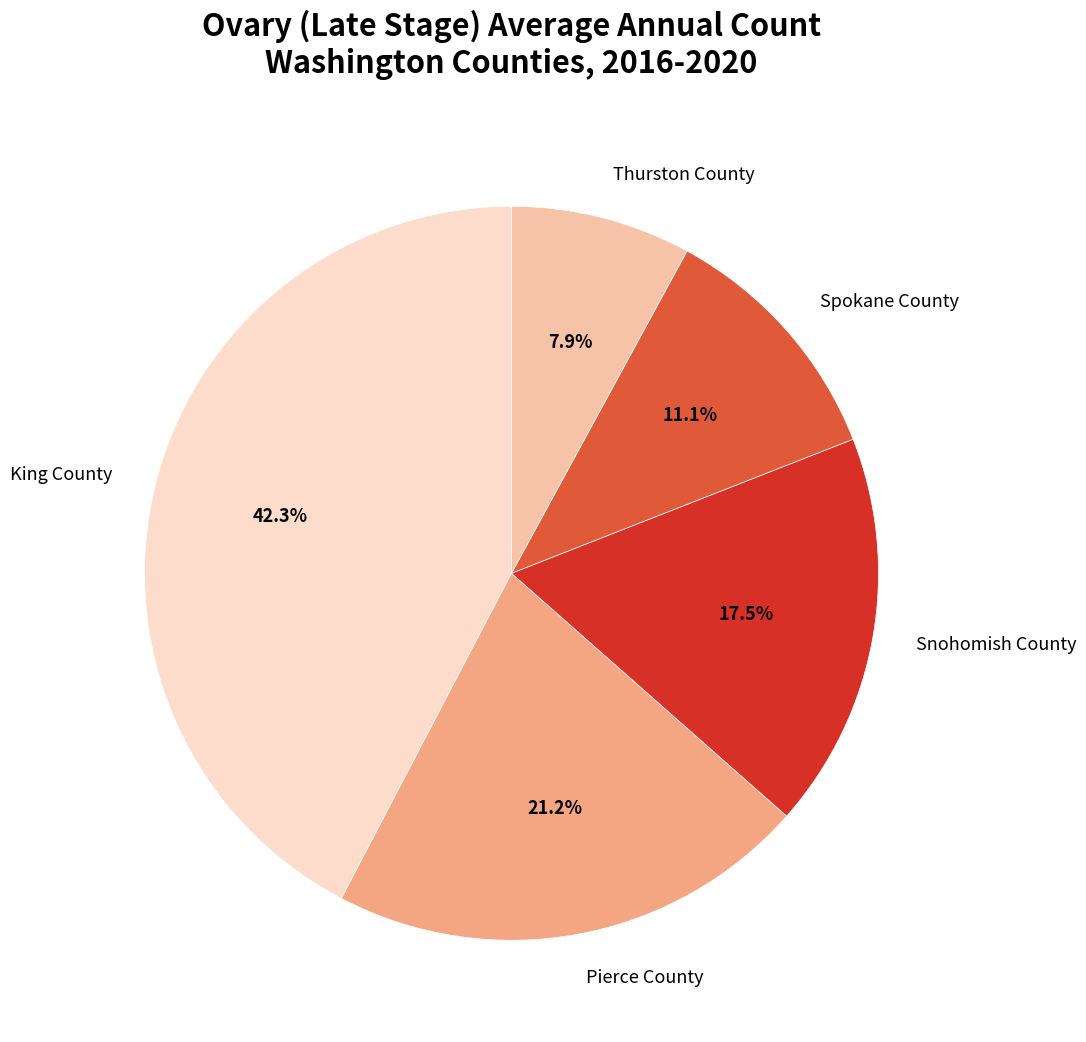

Approximately how many times larger is the value at King County compared to Snohomish County?

2.4